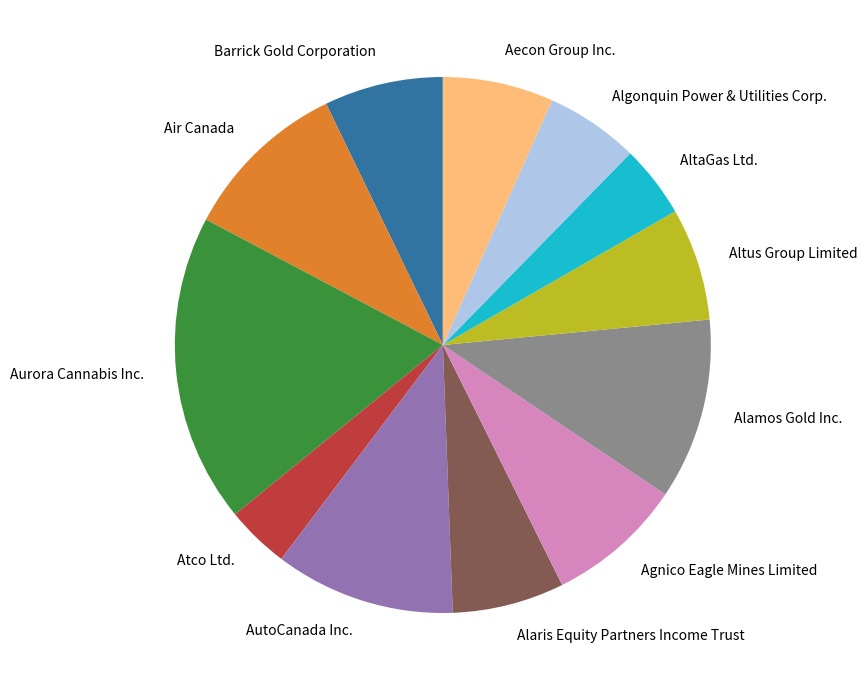

How many slices are in this pie chart?

12